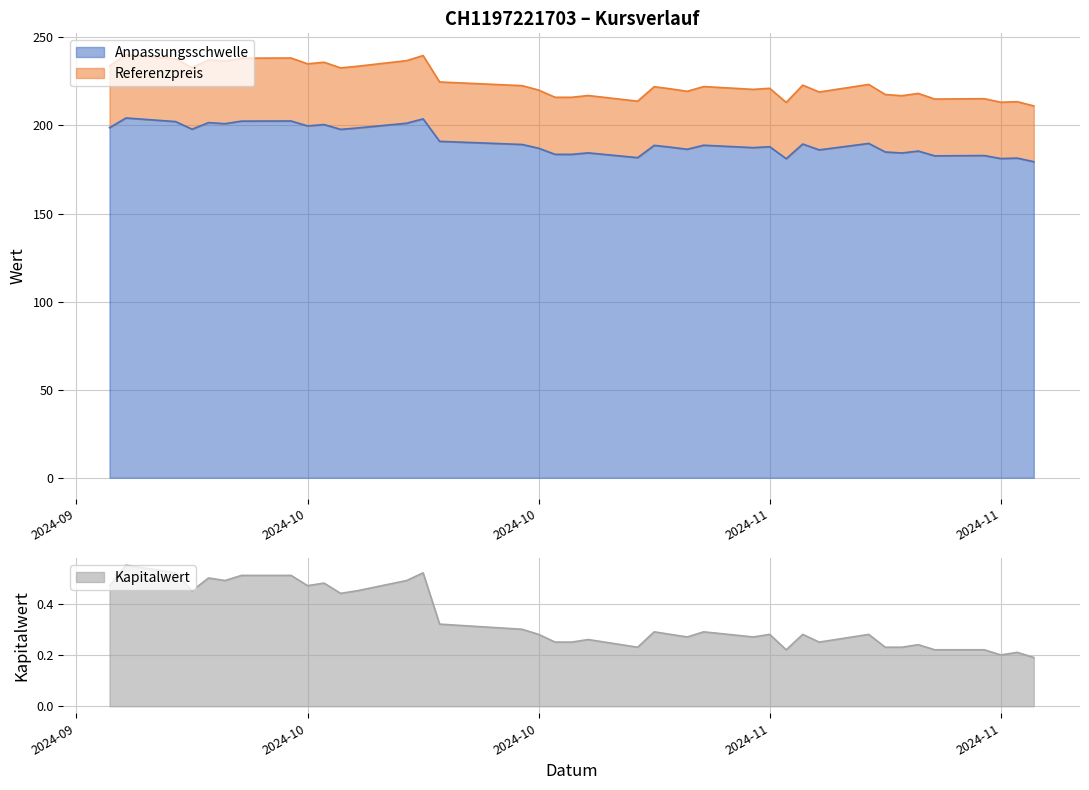

True or false: Anpassungsschwelle and Referenzpreis cross at least once.

False